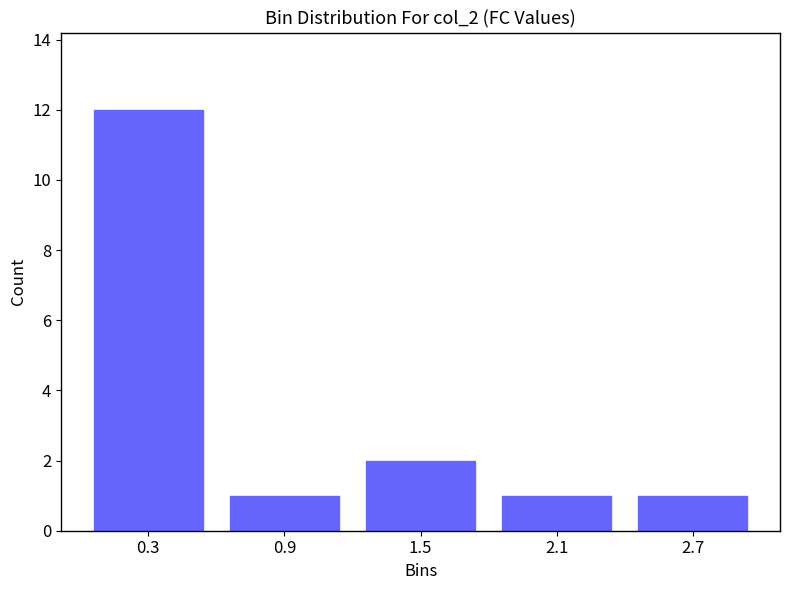

Reading left to right, list all the values displayed in this chart.

12	1	2	1	1